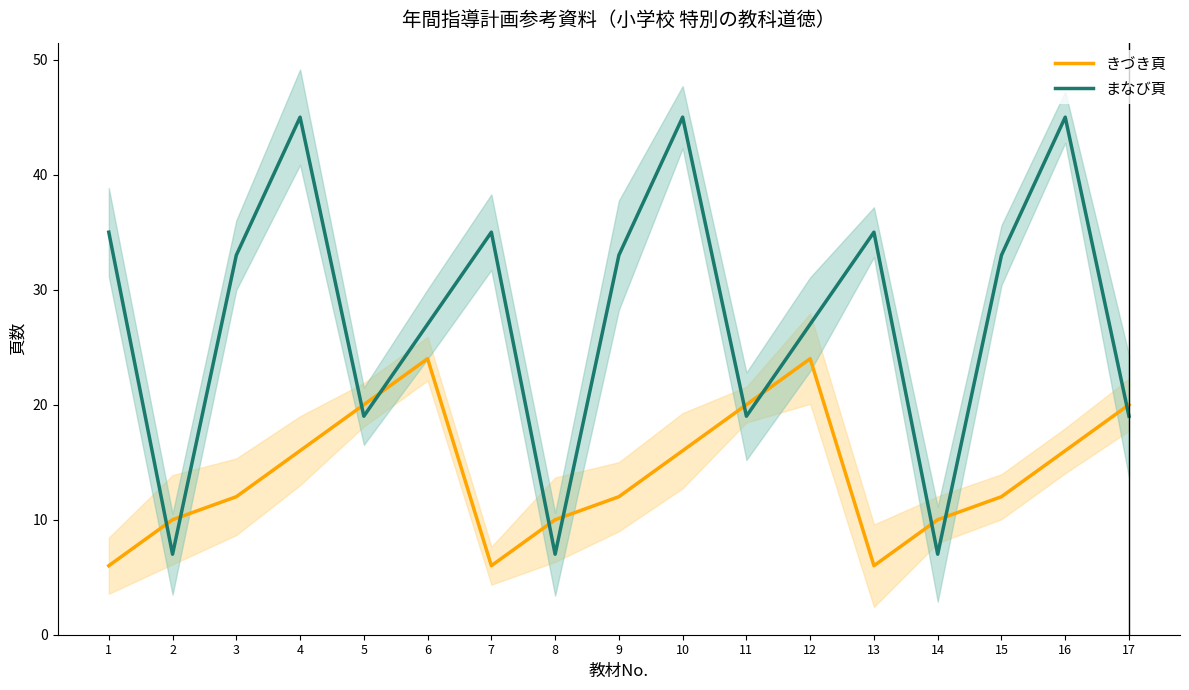

Which series ends up on top after the final intersection of まなび頁 and きづき頁?

きづき頁